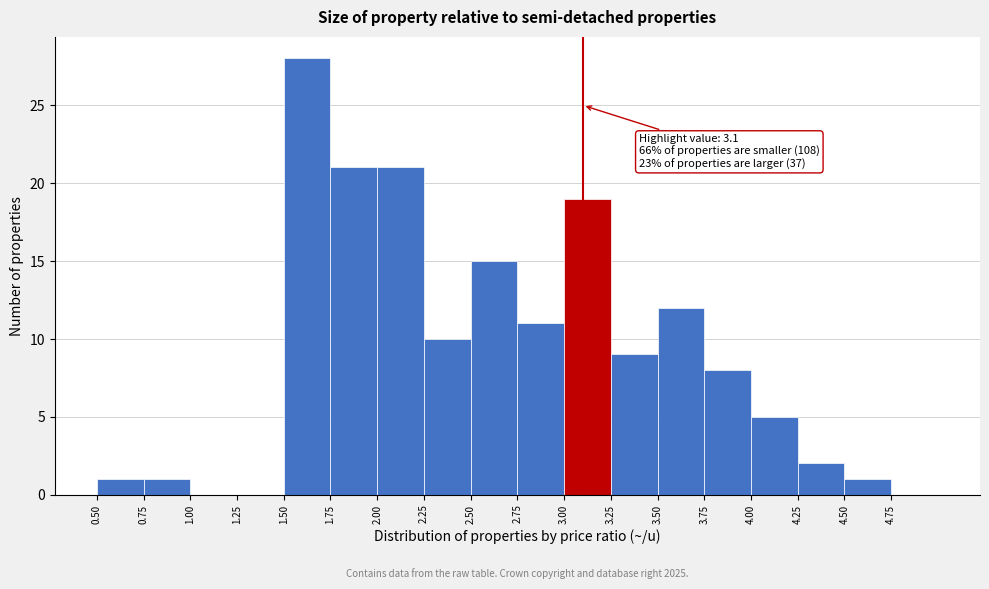

Over which range of the x-axis is the bar tallest?

1.50 to 1.75